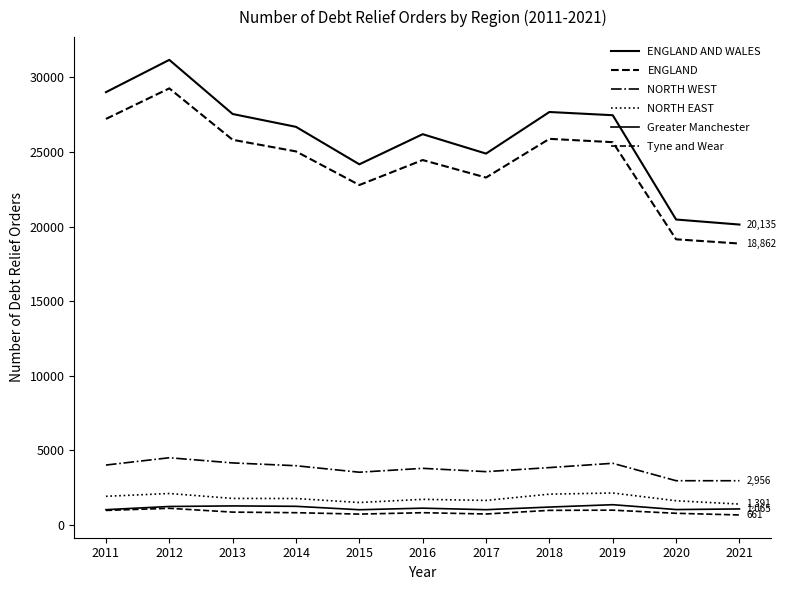

What is the average value of the ENGLAND AND WALES series?

25950